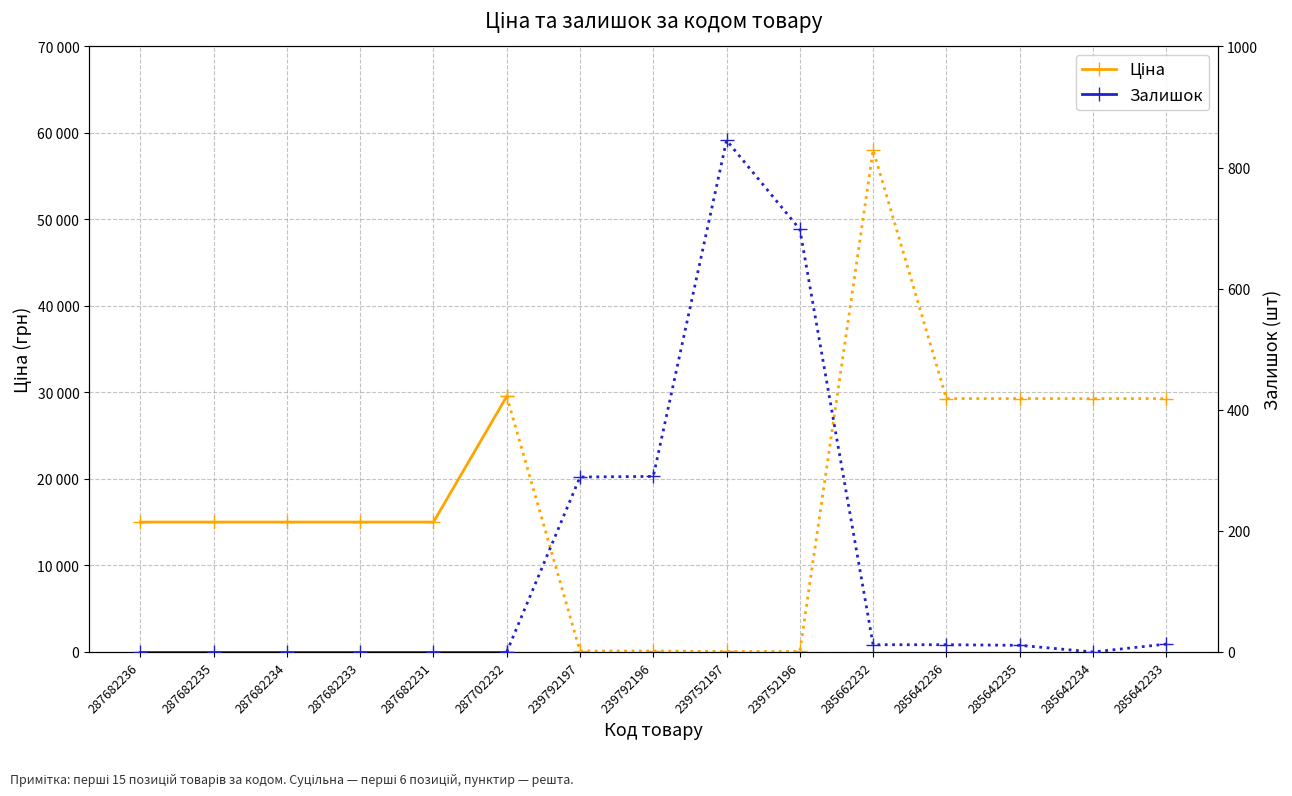

What is the difference between the maximum and second lowest values in the Ціна series?

14529.7